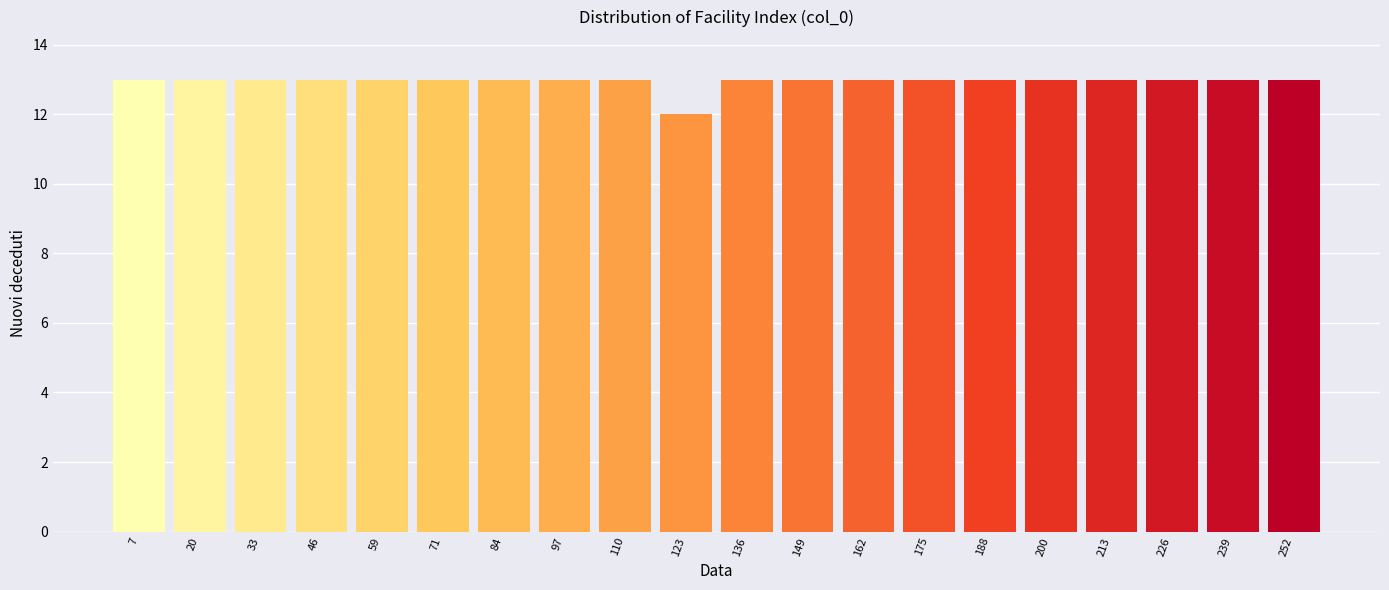

Reading left to right, transcribe this chart: for each bar, give the range it covers on the x-axis and its height. Neither the bar edges nor the heights are printed on the chart, so give them approximately, as read against the axes.

2 to 14: 13
14 to 26: 13
26 to 40: 13
40 to 52: 13
52 to 66: 13
66 to 78: 13
78 to 92: 13
92 to 104: 13
104 to 118: 13
118 to 130: 12
130 to 142: 13
142 to 156: 13
156 to 168: 13
168 to 182: 13
182 to 194: 13
194 to 208: 13
208 to 220: 13
220 to 234: 13
234 to 246: 13
246 to 260: 13